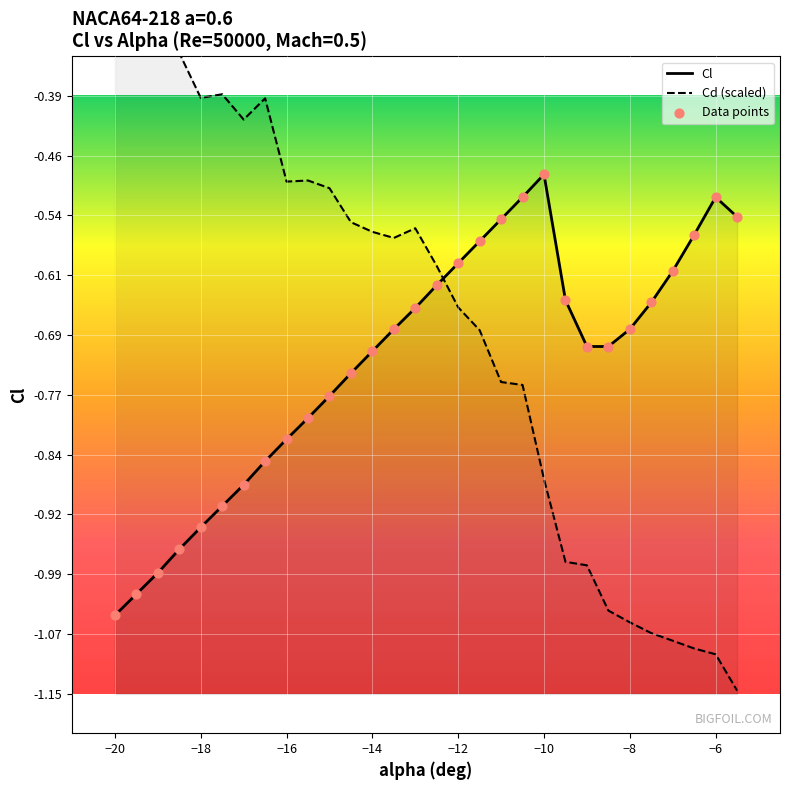

Which series contains the highest Y value?

Cd (scaled)